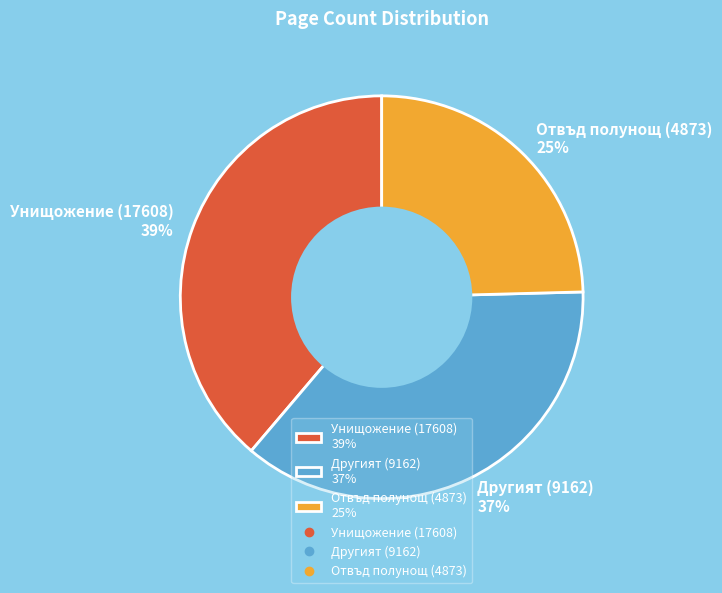

To the nearest percent, what is the difference between the Отвъд полунощ (4873) and Другият (9162) slice percentages?

12%